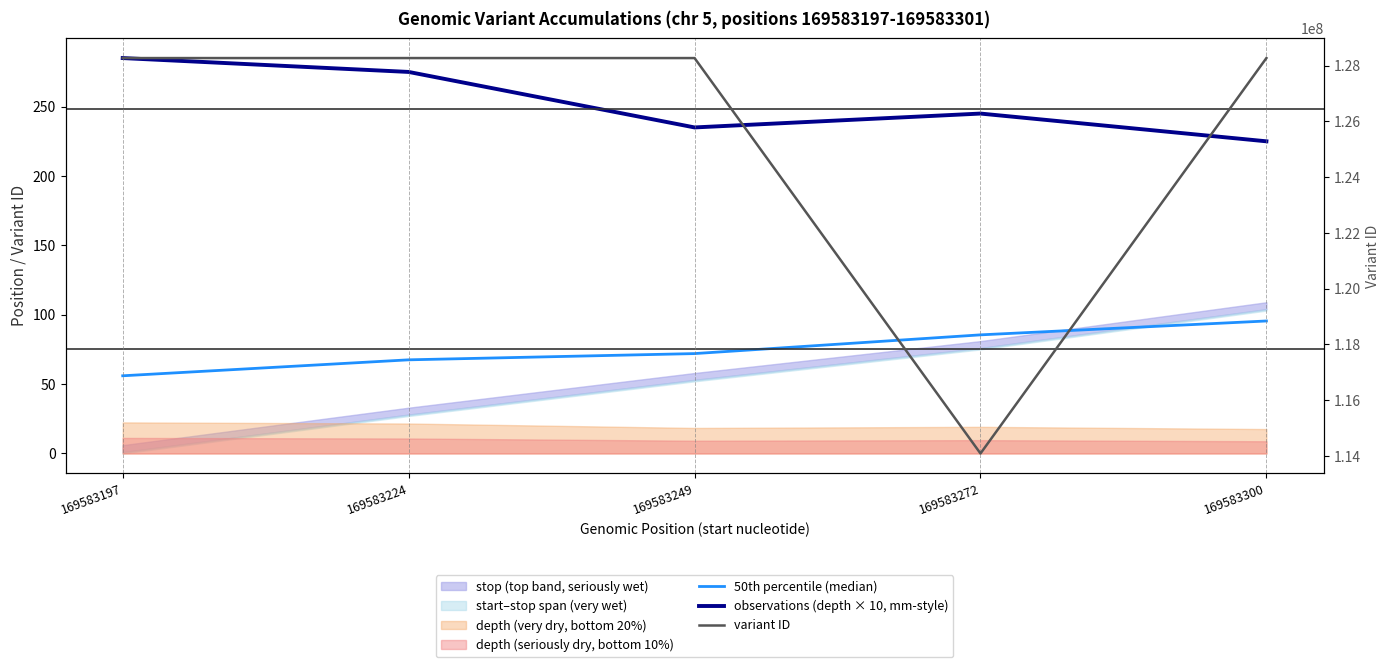

True or false: 50th percentile (median) has more than 0 points higher than both neighbors.

False